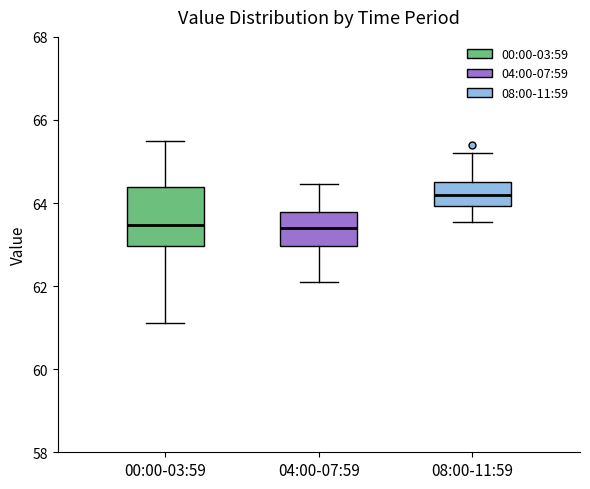

Where is the upper edge of the box for 04:00-07:59 on the y-axis? The values are not printed on the chart, so give them approximately, as read against the axis.

63.8